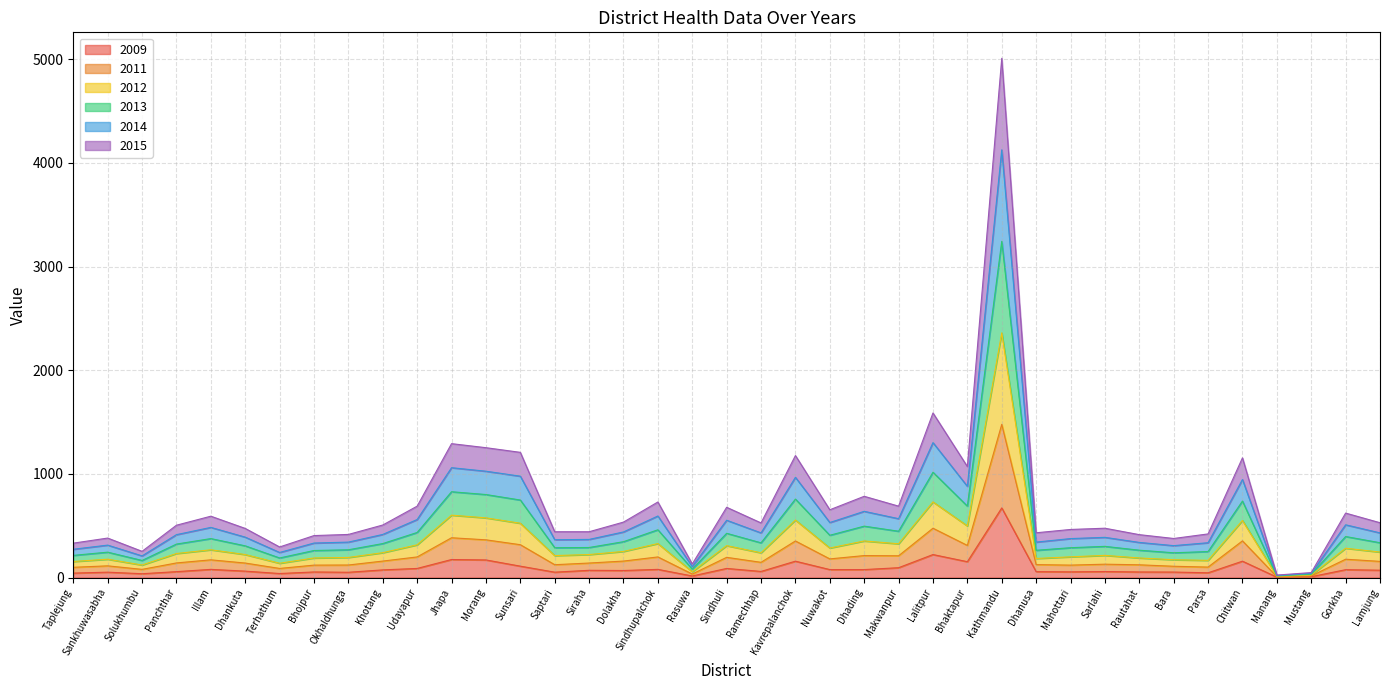

Is the value of 2012 at Dolakha greater than the value of 2013 at Makwanpur?

No